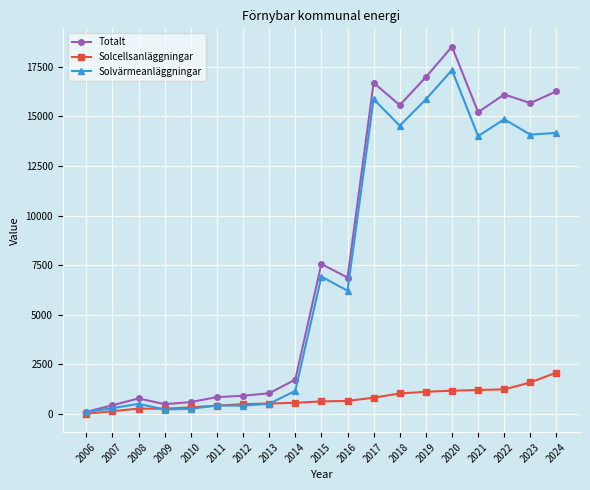

What is the smallest value displayed?

11.5